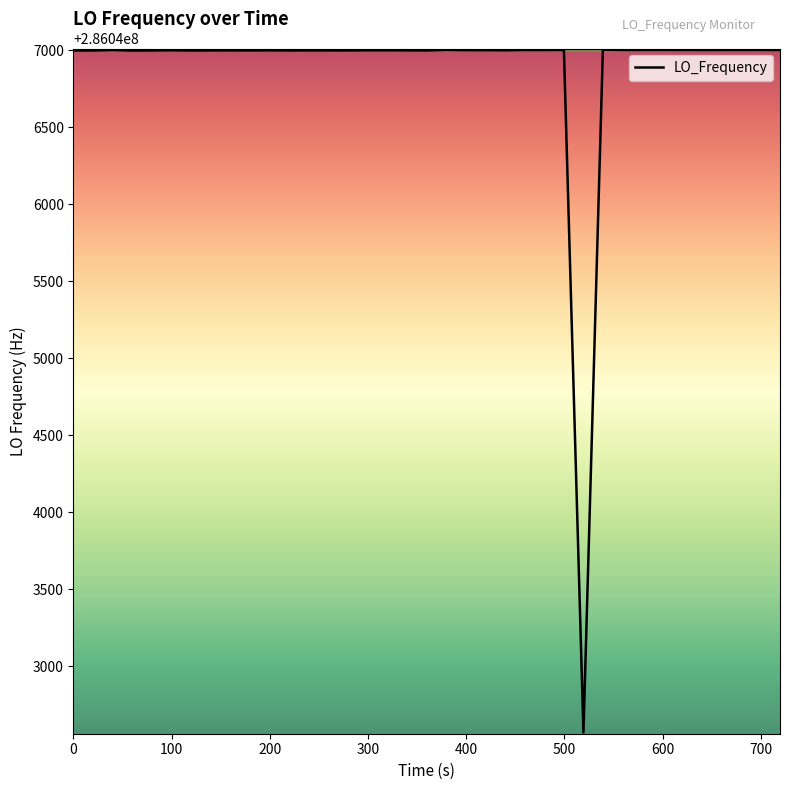

What is the minimum value shown in the chart?

286042571.0